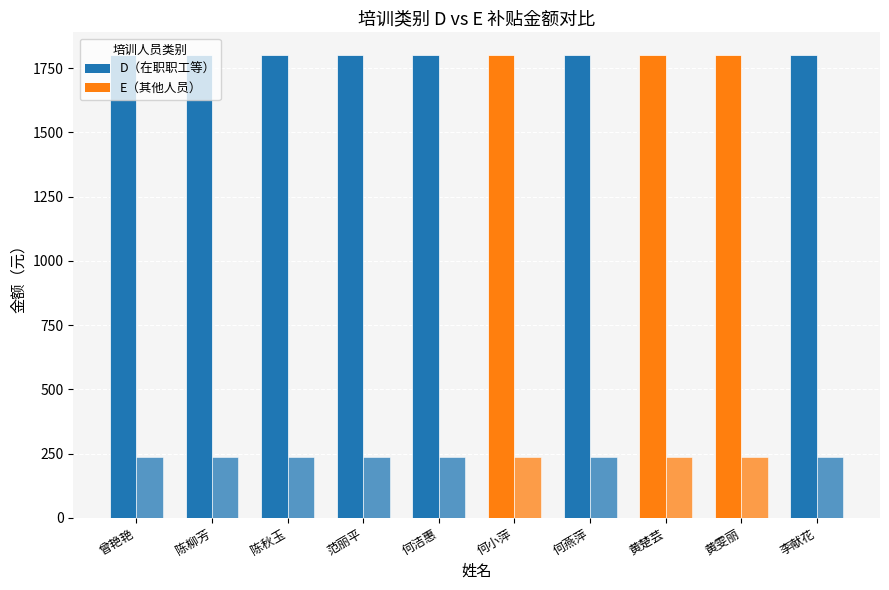

How many groups of bars are there?

10